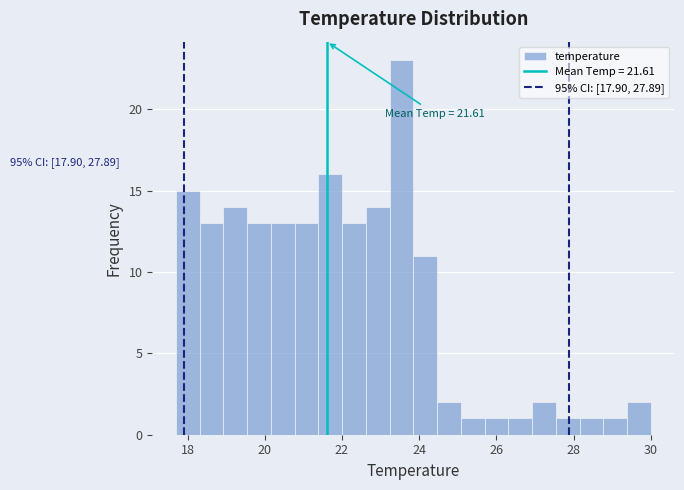

Read against the x-axis, roughly where is the centre of the tallest bar?

23.6